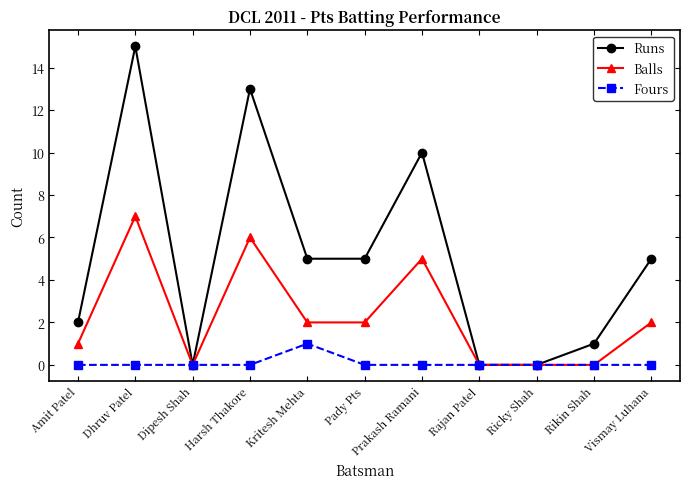

List the series in order of their peak value, lowest first.

Fours, Balls, Runs